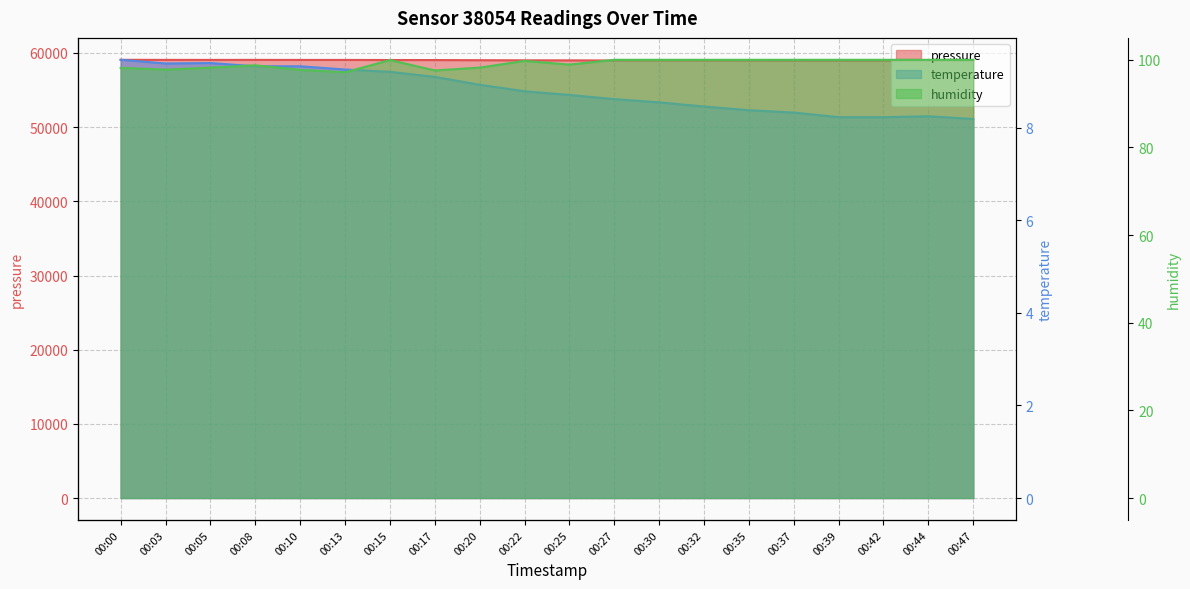

True or false: humidity and pressure intersect in this chart.

False